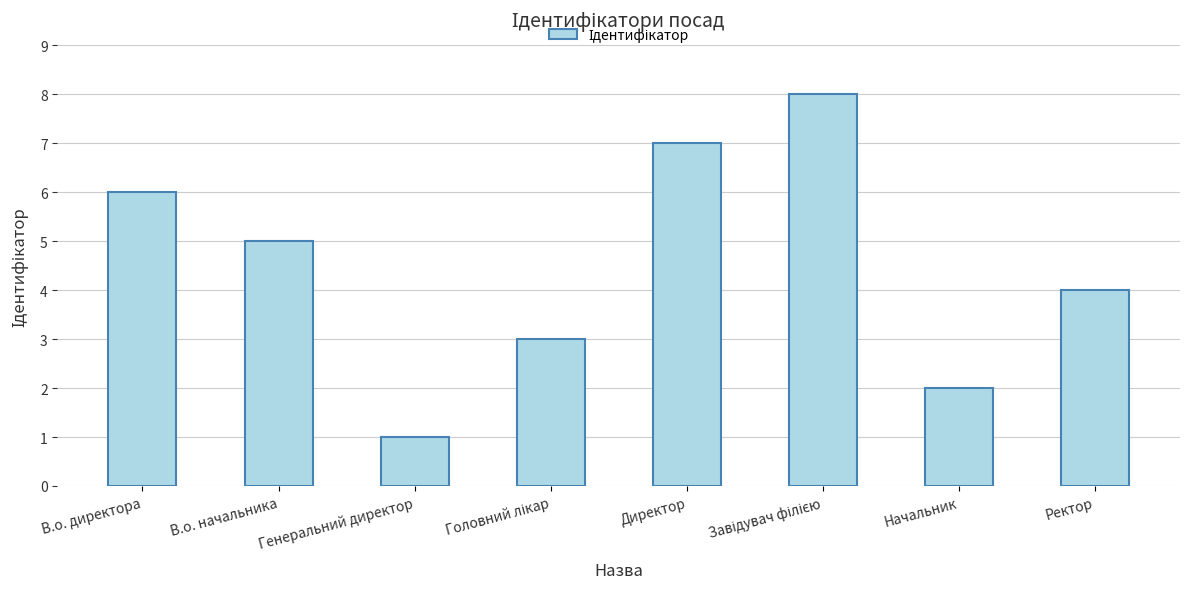

The chart shows a value of 6 at В.о. директора. True or false?

True